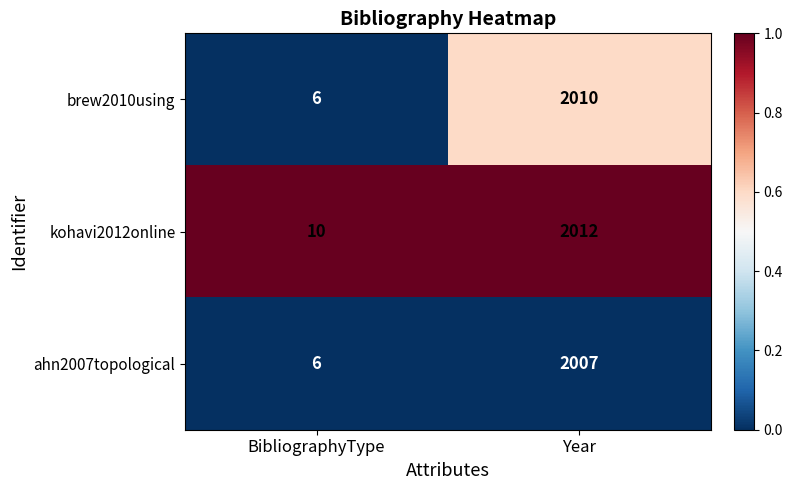

List the series in order of their overall mean, highest first.

kohavi2012online, brew2010using, ahn2007topological